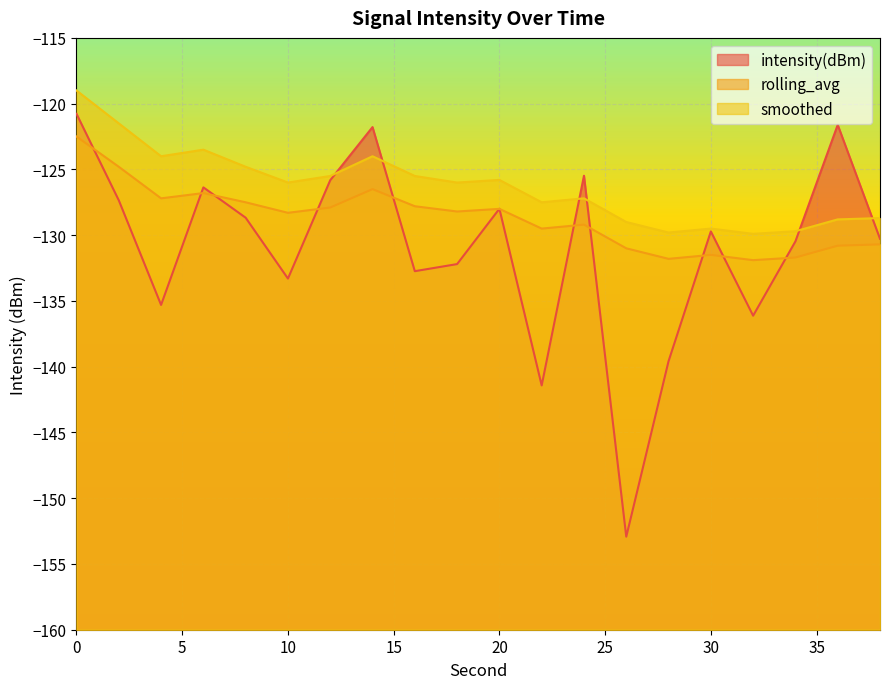

How many lines are shown in the chart?

3